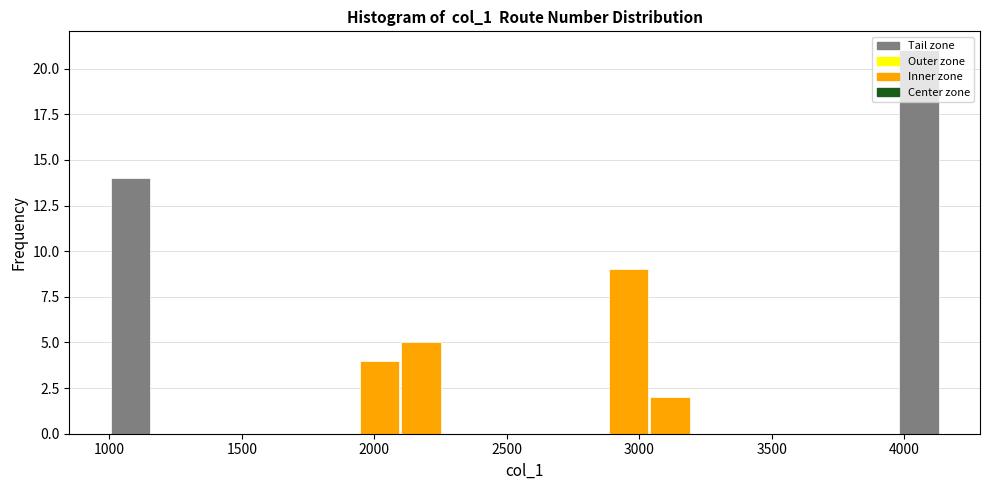

Around what value on the x-axis is the tallest bar? Give the approximate position of its centre, as read against the axis.

4050